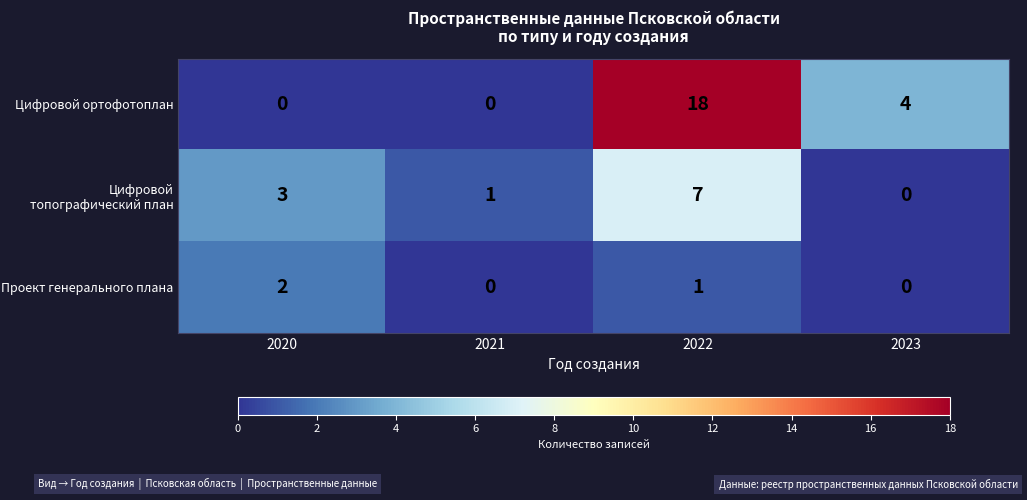

Which category has the highest value in the Проект генерального плана series?

2020